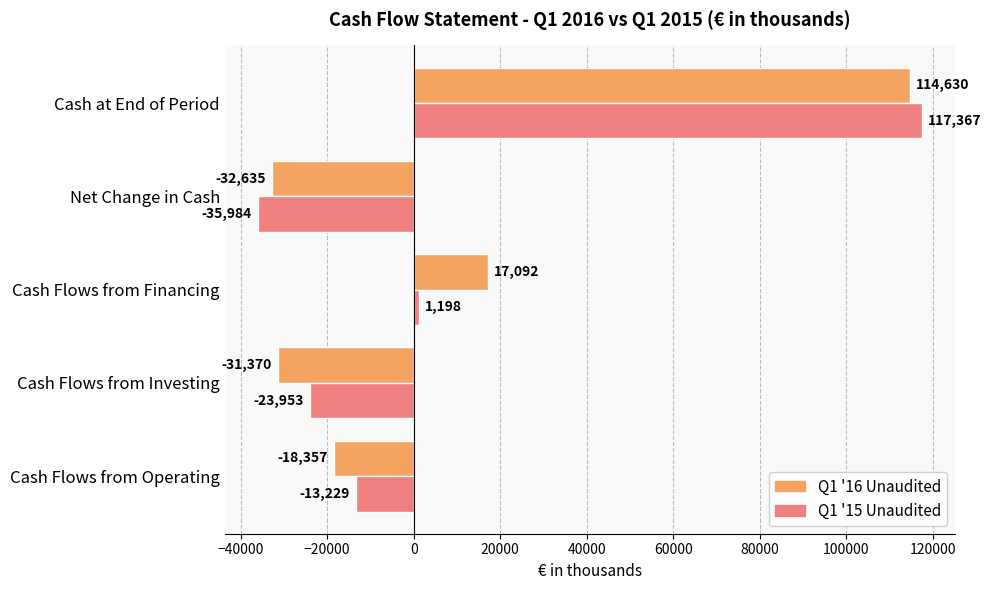

What are all the series names shown in the legend?

Q1 '16 Unaudited, Q1 '15 Unaudited